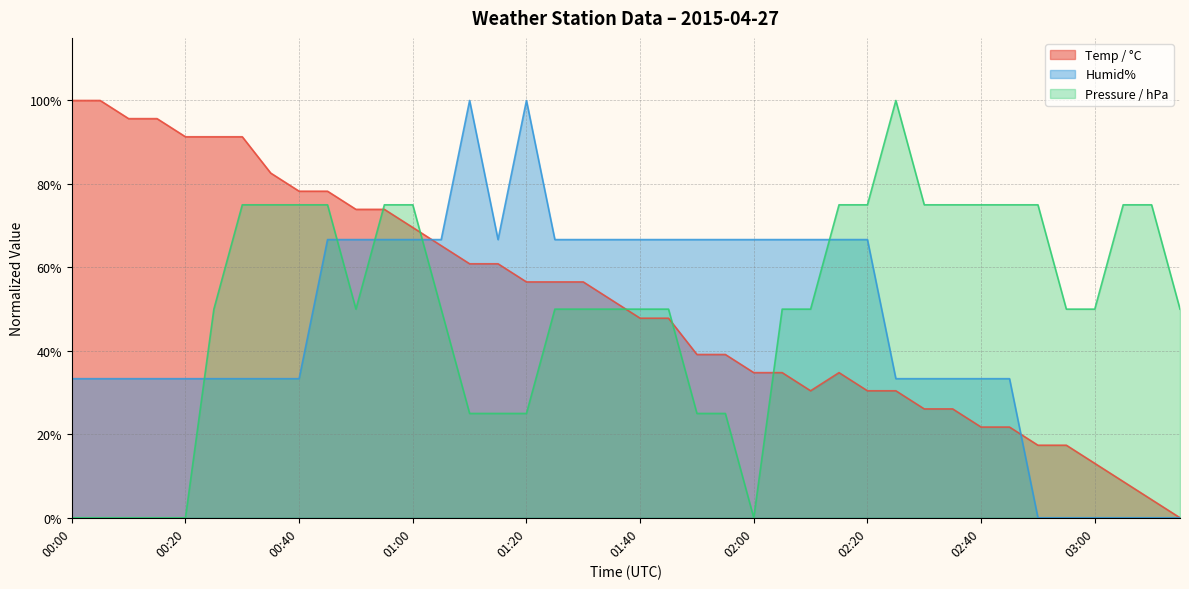

Where is the first local minimum for Temp / °C?

02:10